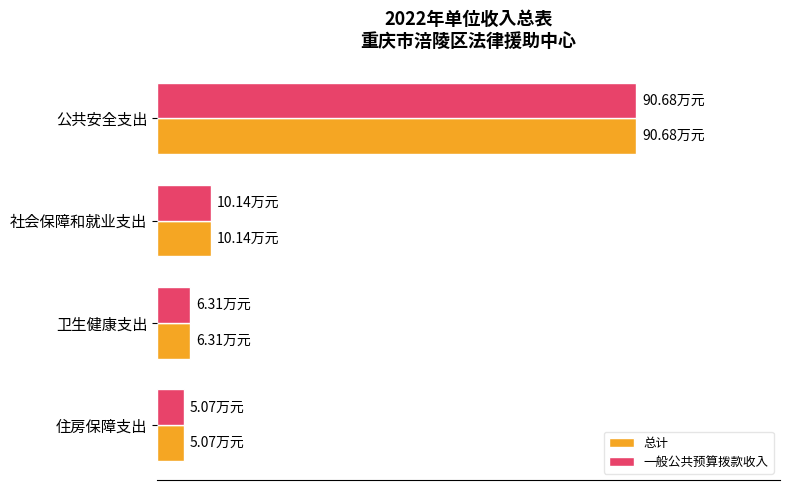

Where is 总计 nearest to the value 47?

社会保障和就业支出